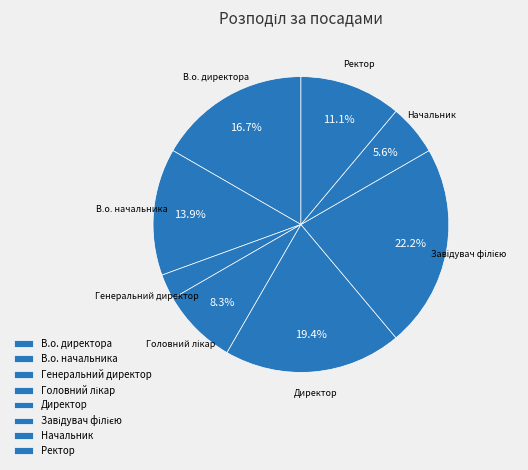

True or false: В.о. директора accounts for 17% of the total.

True